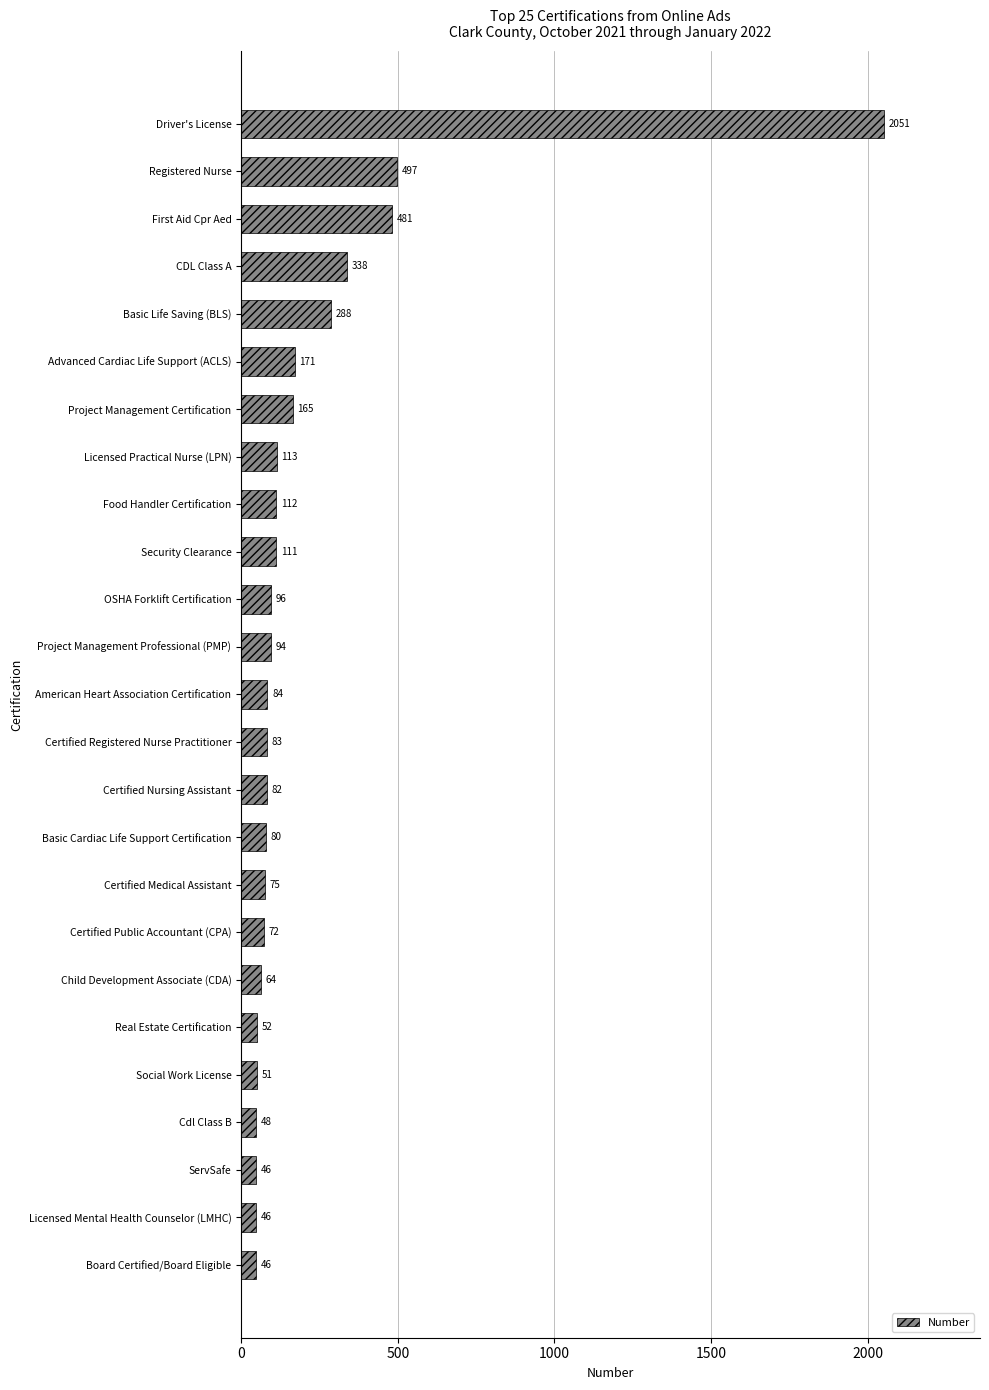

What is the difference between the second highest and minimum values?

451